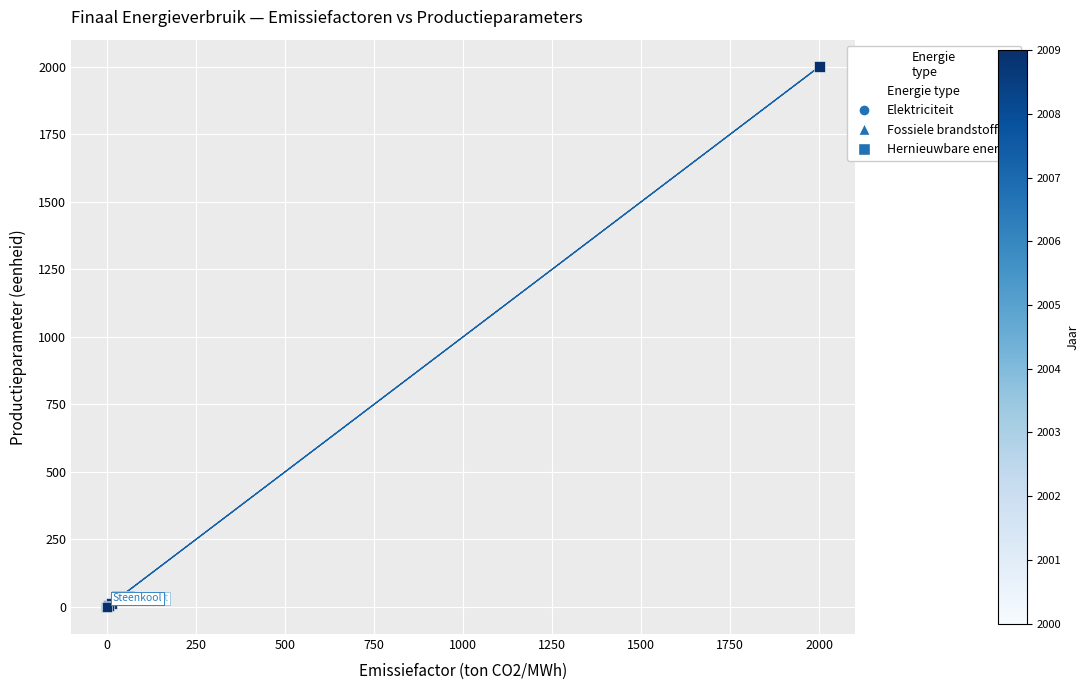

Which series contains the highest Y value?

Hernieuwbare energie